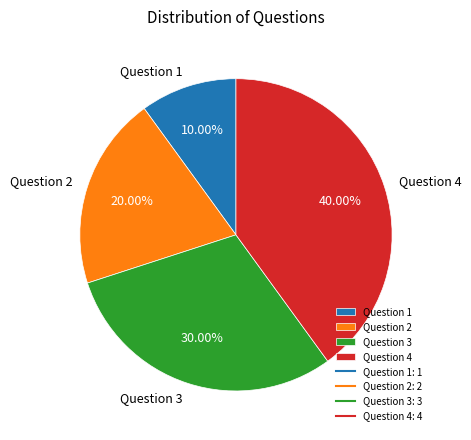

What percentage is NOT represented by Question 1?

90.0%